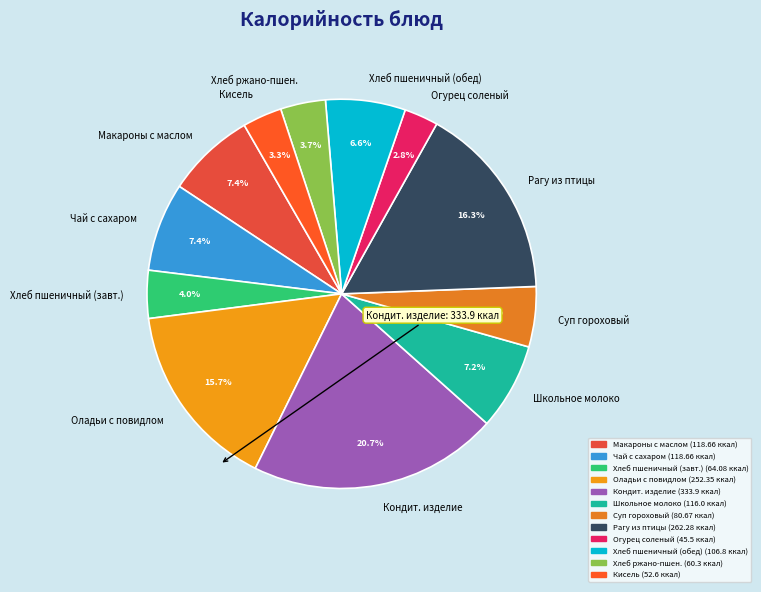

Which slice is the largest?

Кондит. изделие